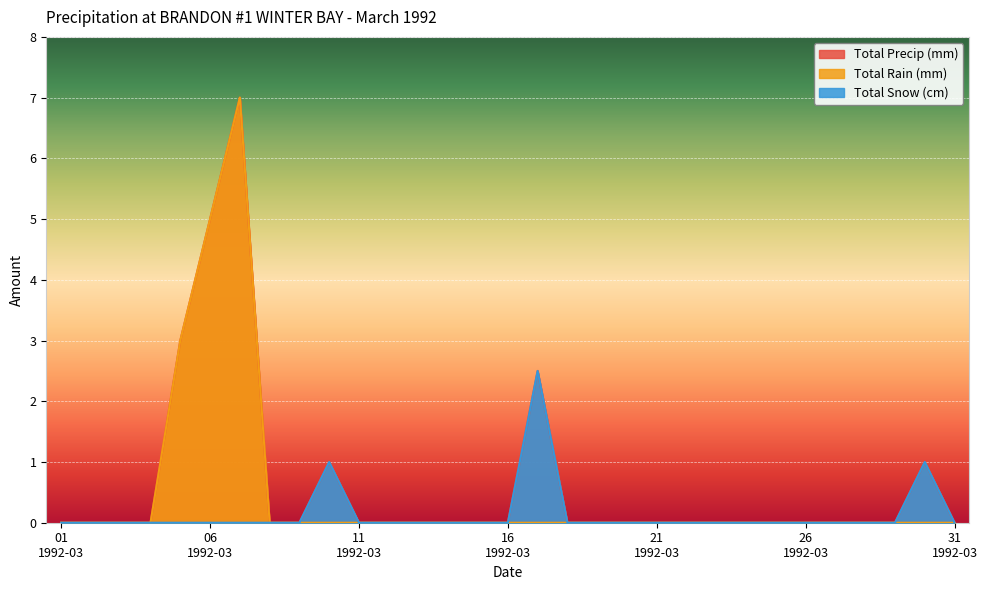

Which category has the highest value across all series?

1992-03-07